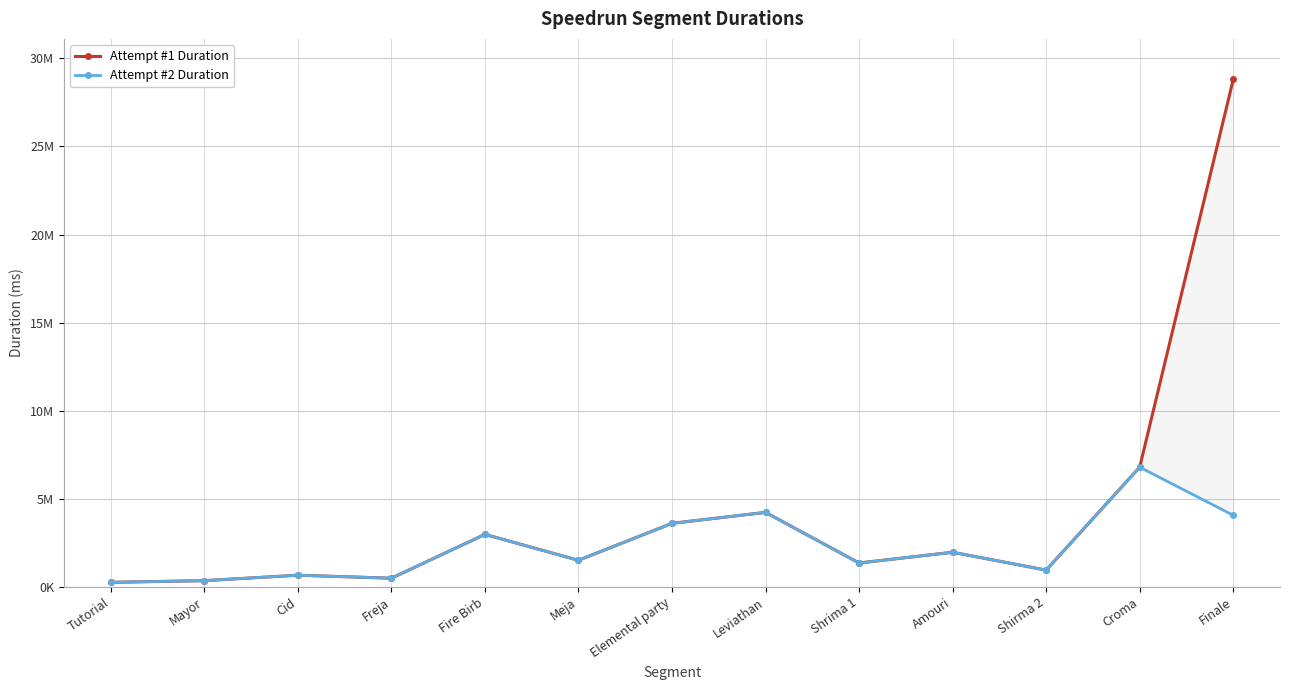

What is the difference between the Attempt #1 Duration values at Finale and Leviathan?

24568000